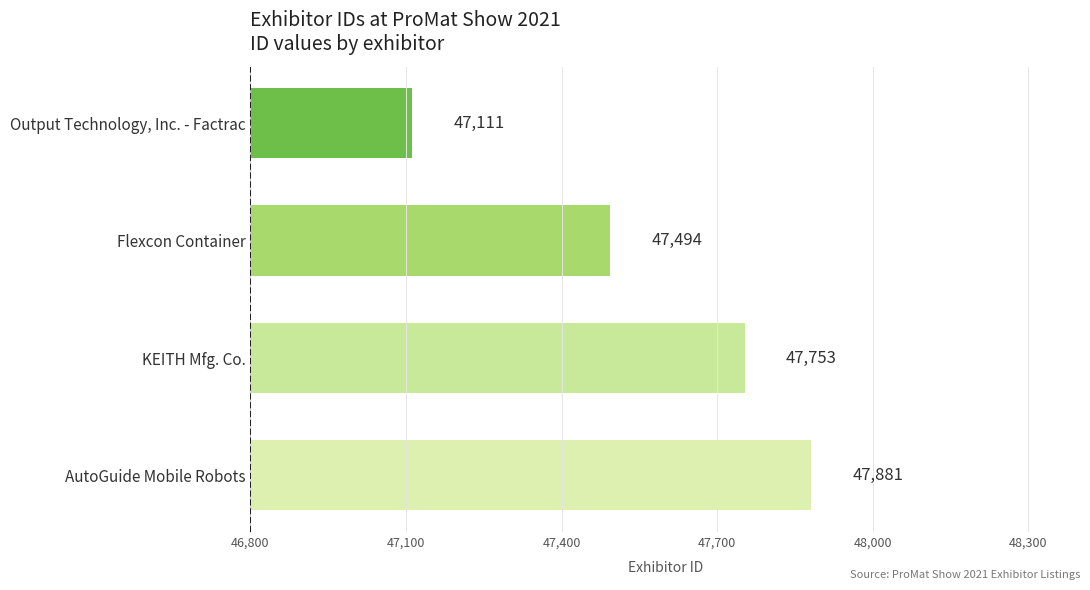

Which has a higher value, Output Technology, Inc. - Factrac or KEITH Mfg. Co.?

KEITH Mfg. Co.